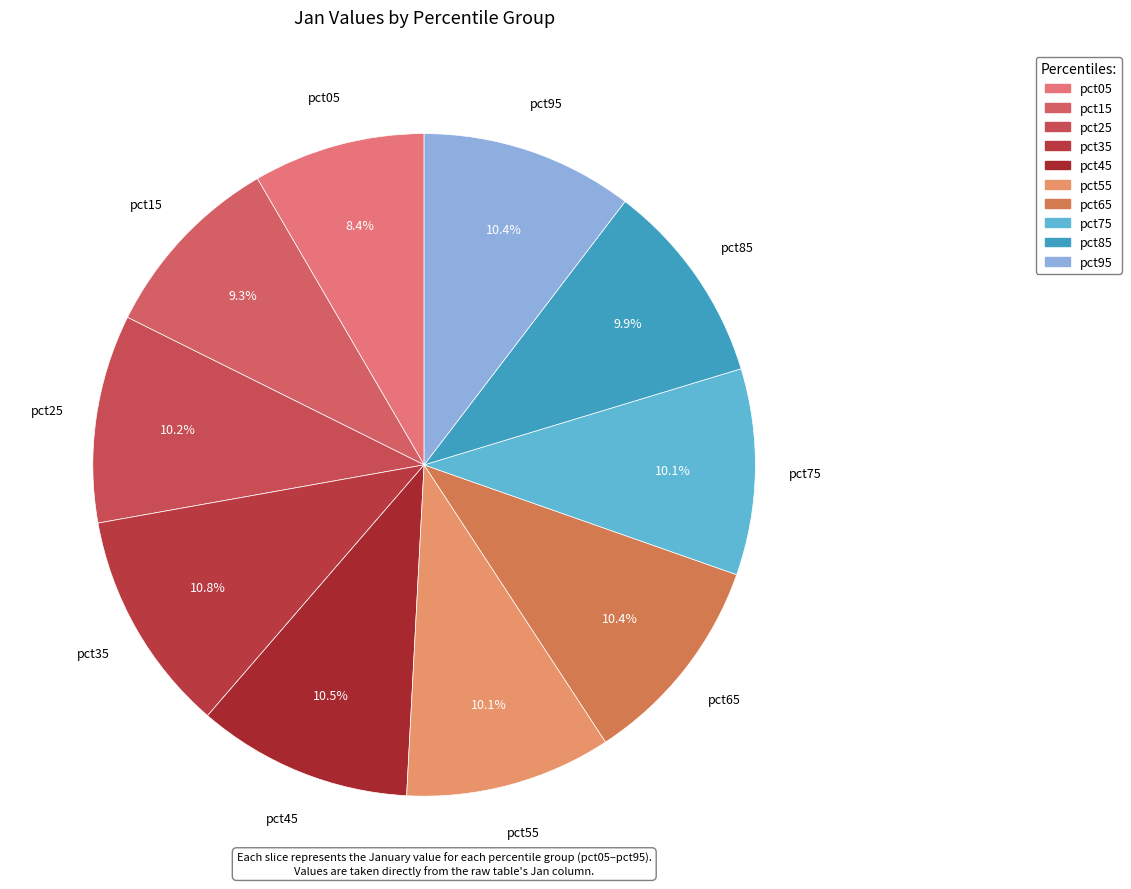

To the nearest percent, what is the average slice percentage?

10%